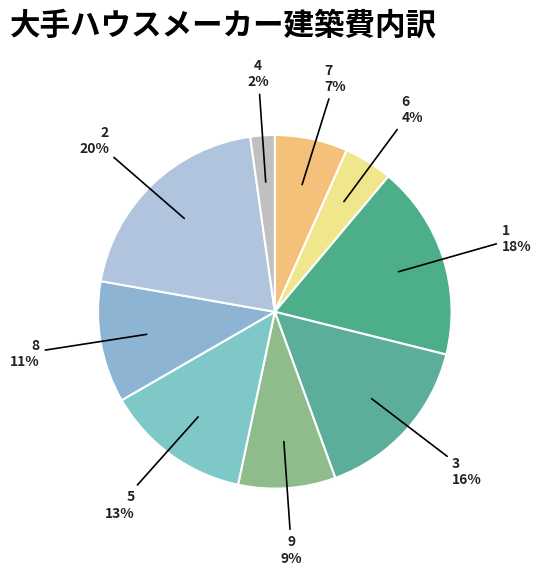

To the nearest percent, what portion does 2 represent?

20%